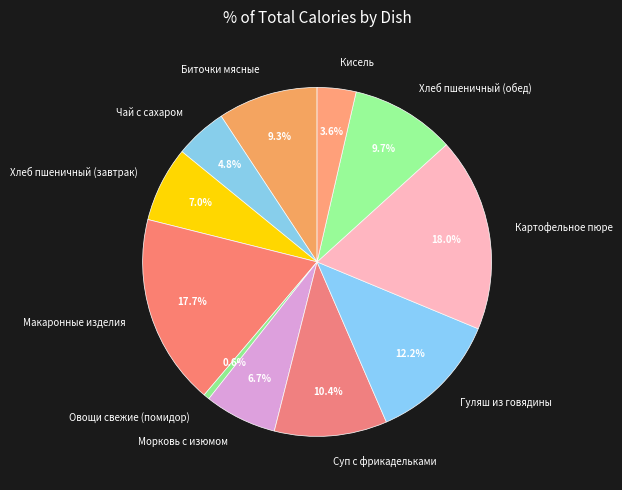

How many slices are in this pie chart?

11